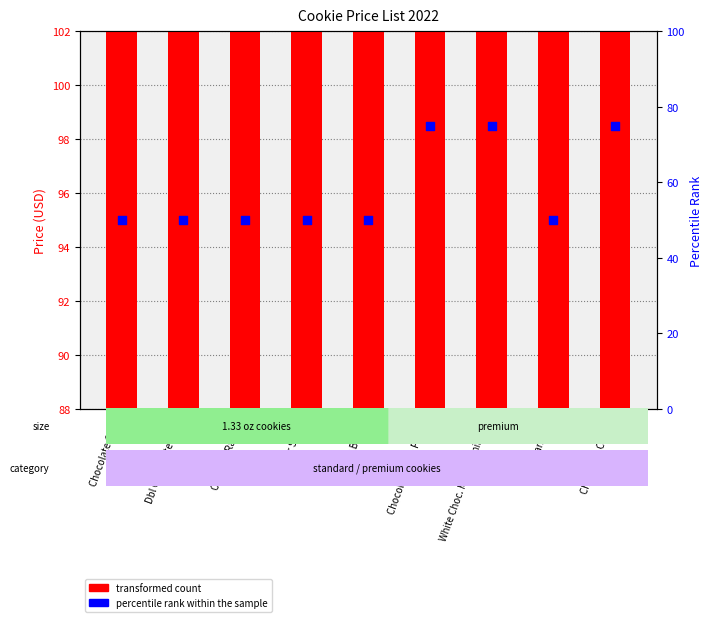

Which series contains the lowest Y value?

percentile rank within the sample